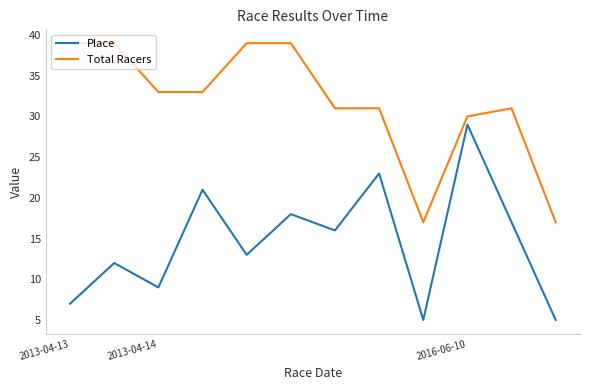

Rank the series by their maximum value, from lowest to highest.

Place, Total Racers